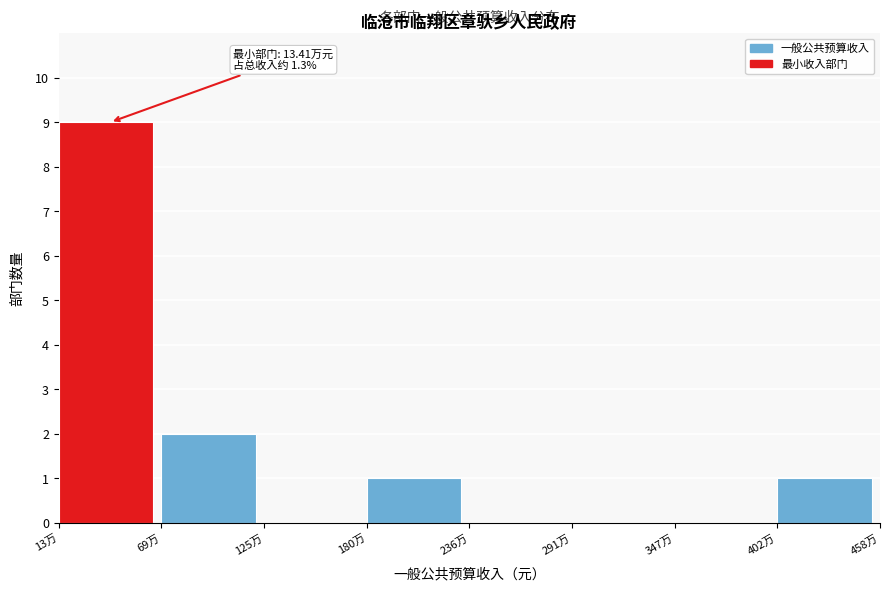

Reading right to left, transcribe all the data shown in this chart.

402万=1	347万=0	291万=0	236万=0	180万=1	125万=0	69万=2	13万=9